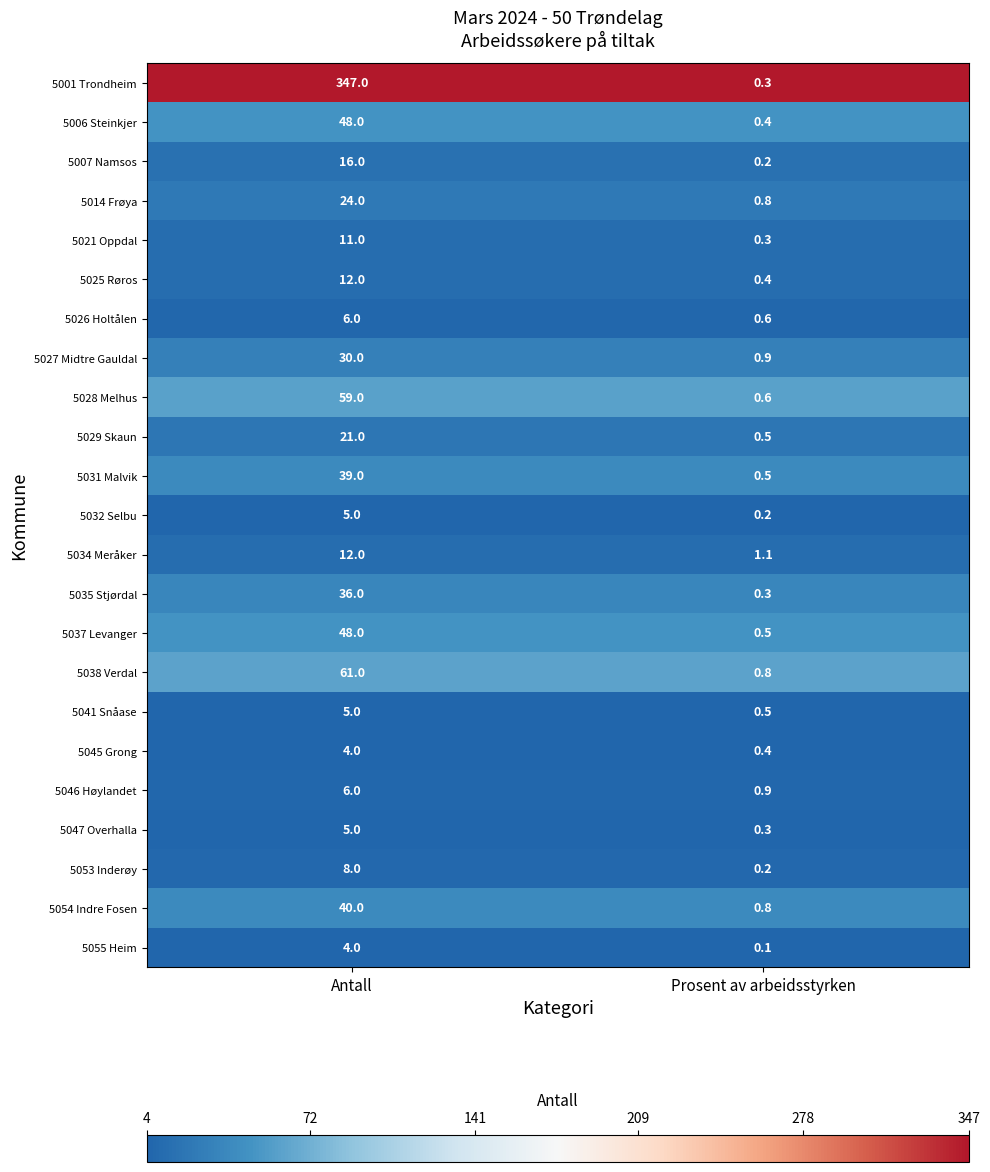

List the labels in order of 5026 Holtålen value, largest first.

Antall, Prosent av arbeidsstyrken